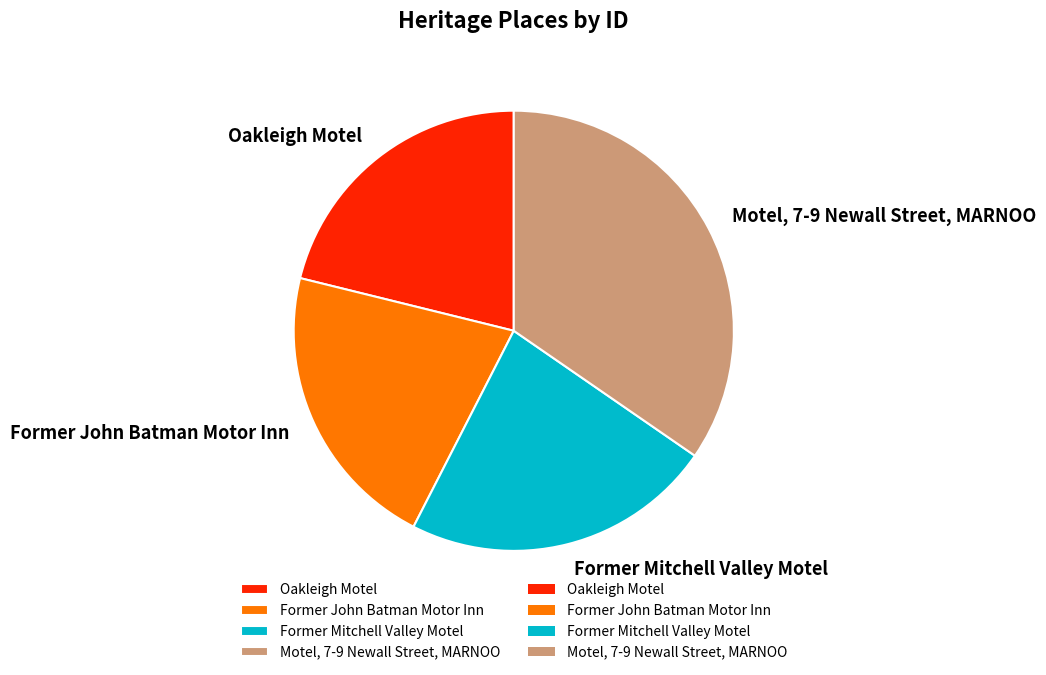

The Motel, 7-9 Newall Street, MARNOO slice represents 24% of the pie. True or false?

False